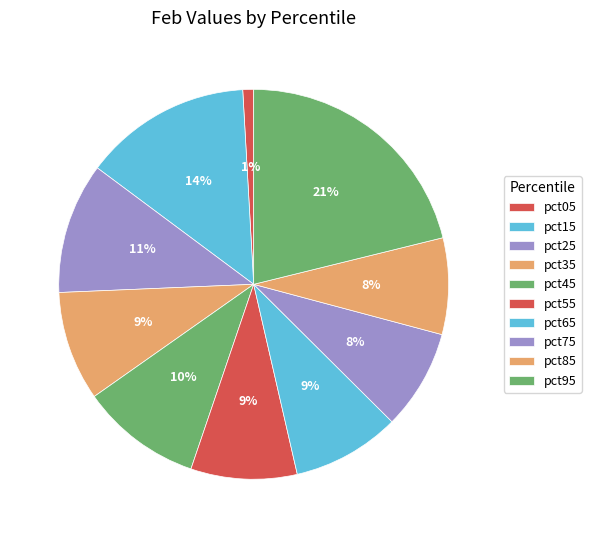

To the nearest percent, what portion does pct75 represent?

8%